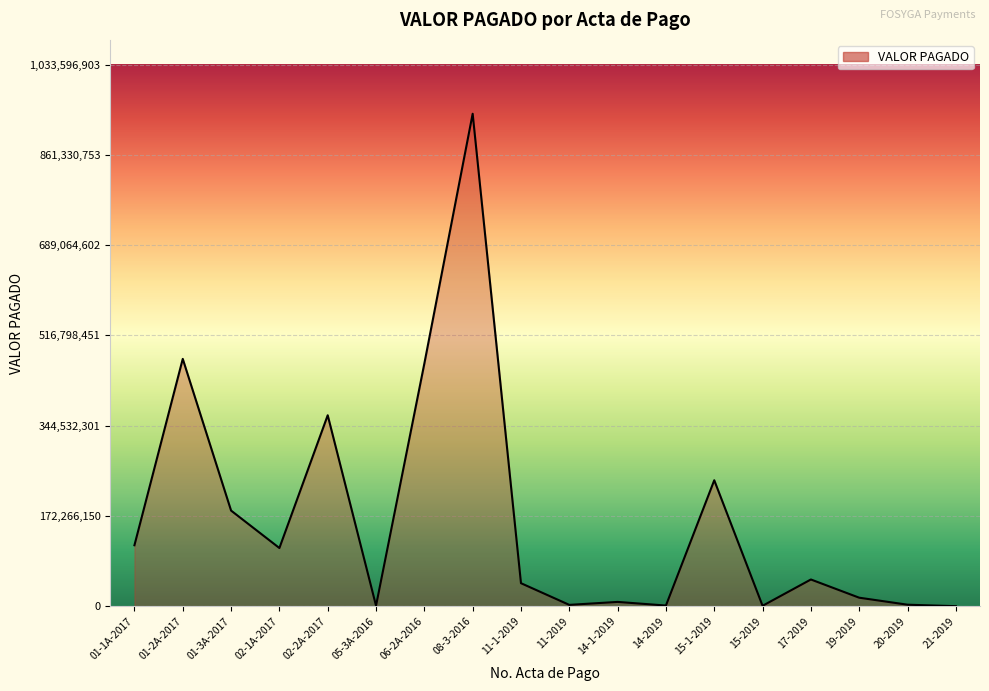

Approximately how many times larger is the value at 01-2A-2017 compared to 01-1A-2017?

4.1